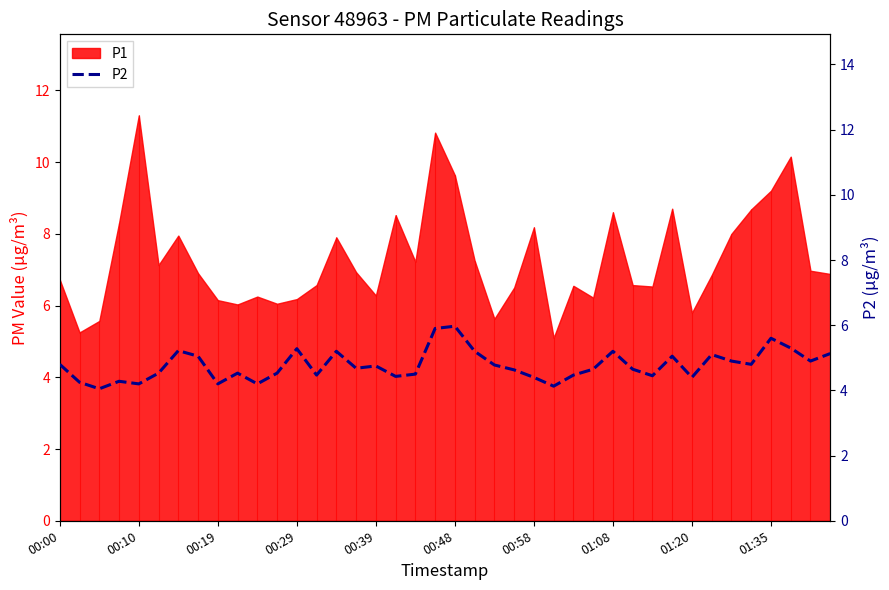

Rank the categories by value from highest to lowest.

20, 19, 36, 37, 12, 00:58, 14, 21, 28, 39, 33, 01:08, 31, 34, 38, 00:00, 35, 22, 16, 15, 27, 29, 23, 00:48, 01:35, 11, 18, 13, 26, 30, 17, 24, 32, 00:29, 00:10, 00:39, 01:20, 10, 25, 00:19